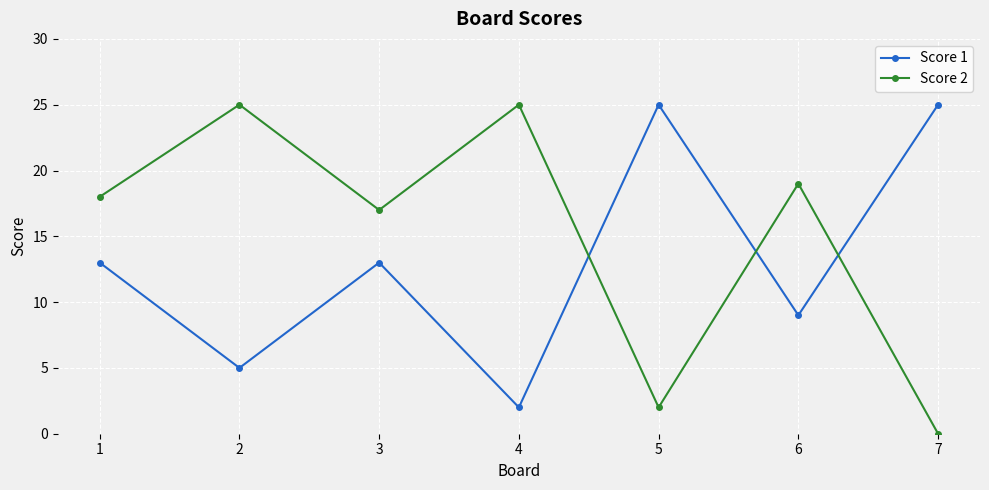

At 1, list the series in order from largest to smallest.

Score 2, Score 1